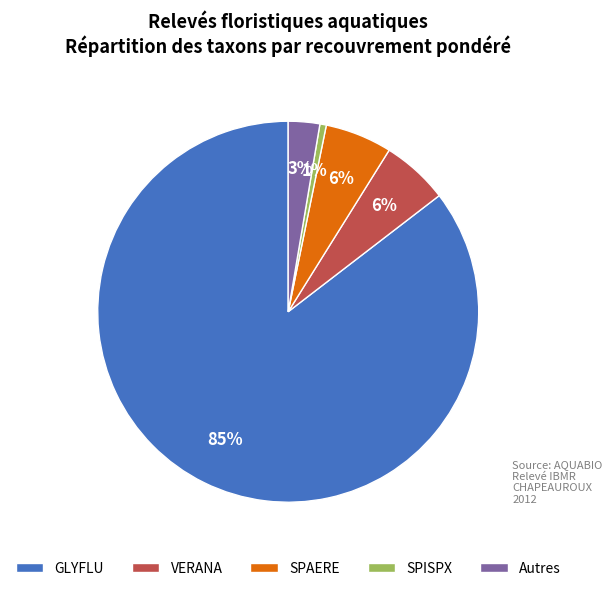

Do Autres and GLYFLU together represent more than half of the pie?

Yes